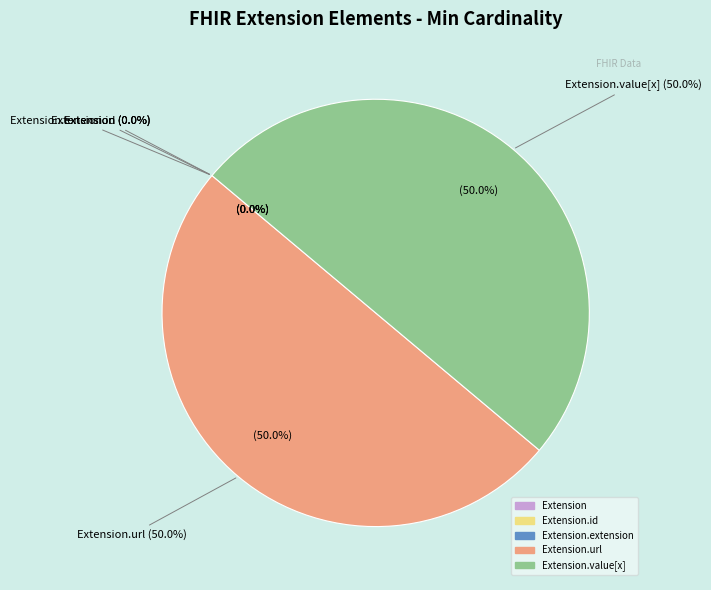

Is Extension the majority of the pie?

No